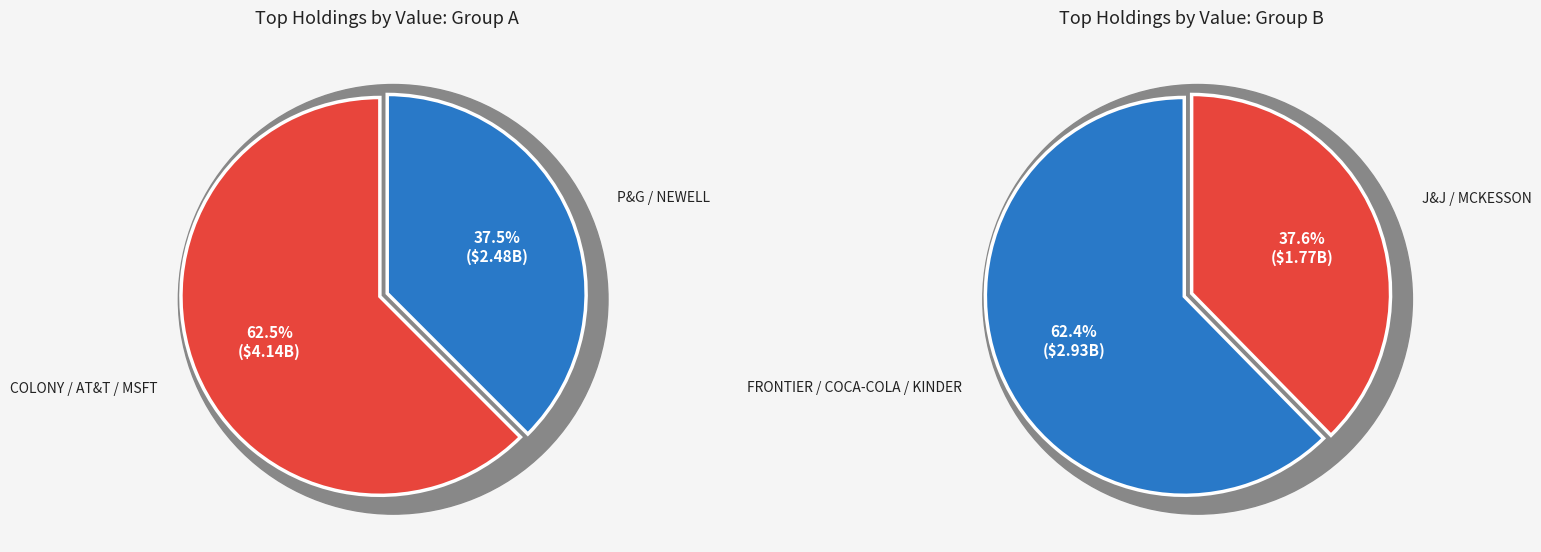

Does COCA COLA CO account for over 50% of the chart?

No